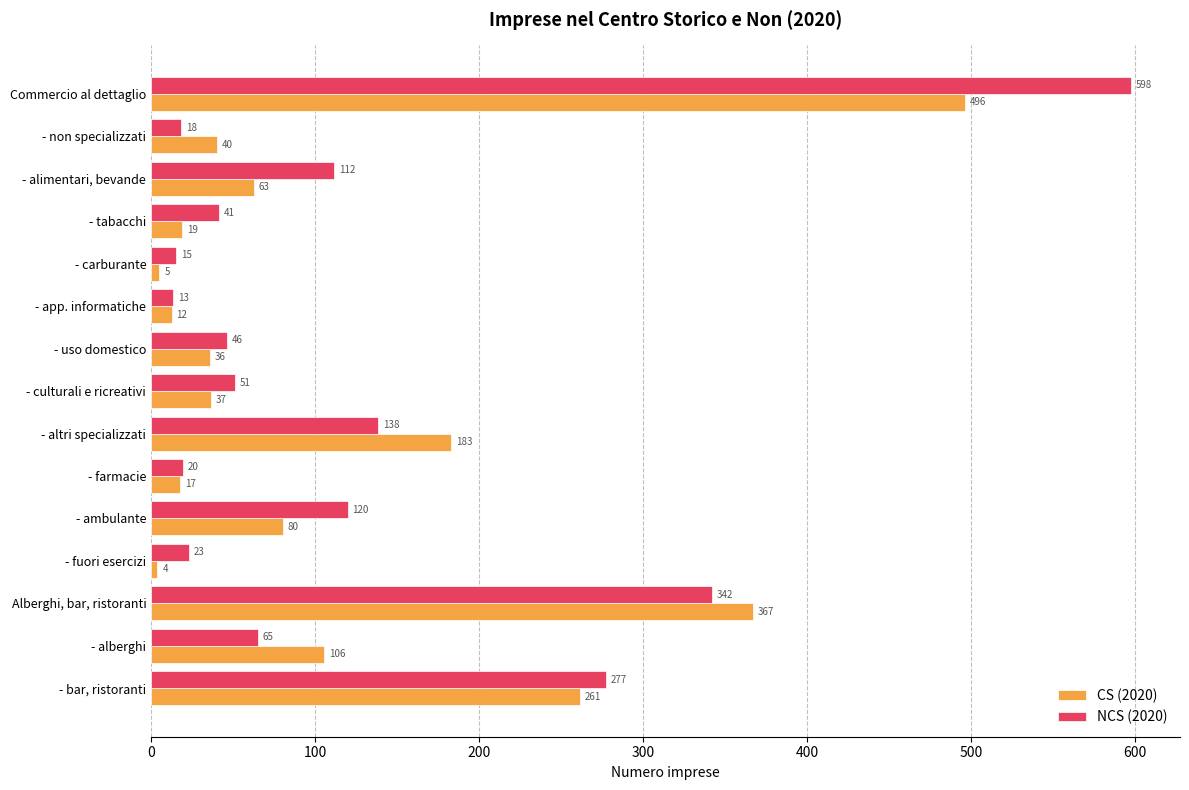

What is the difference between the second highest and minimum values in the CS (2020) series?

363.2